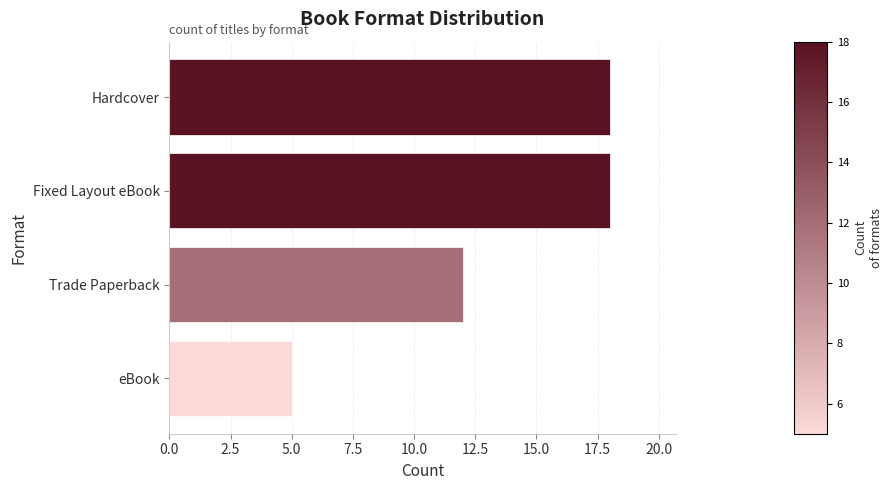

What is the maximum value shown in the chart?

18